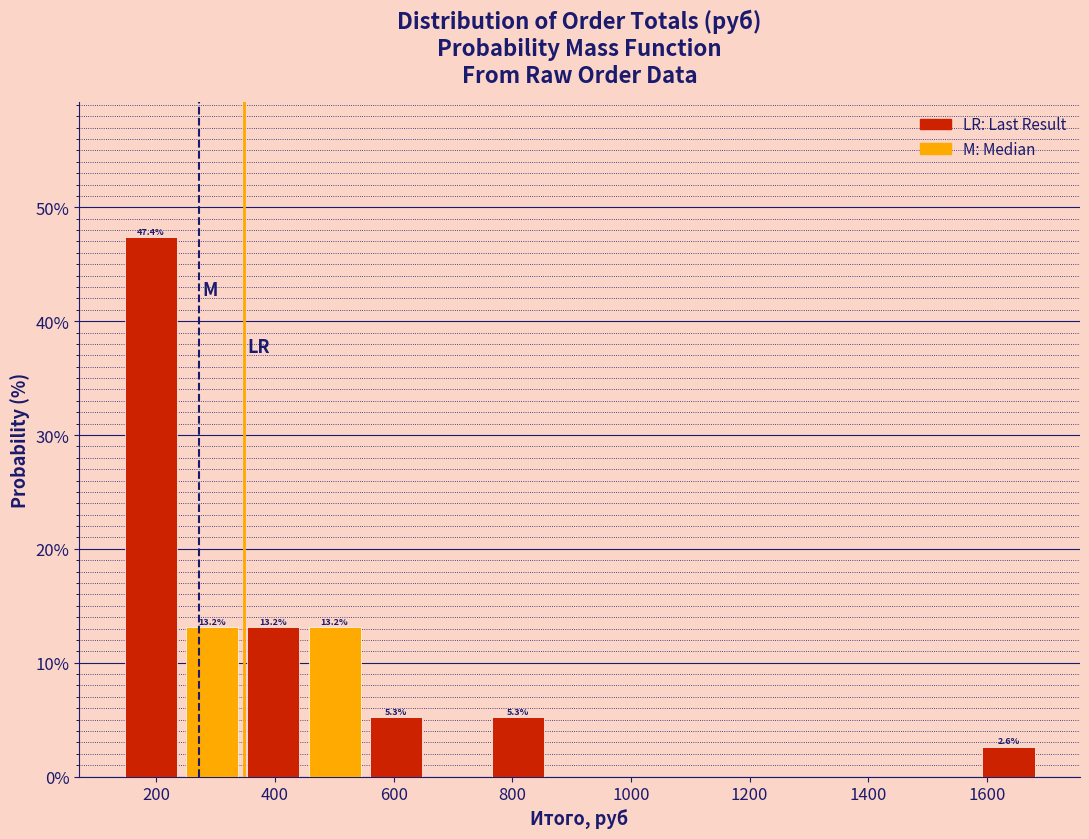

Over which range of the x-axis is the bar tallest?

140 to 240